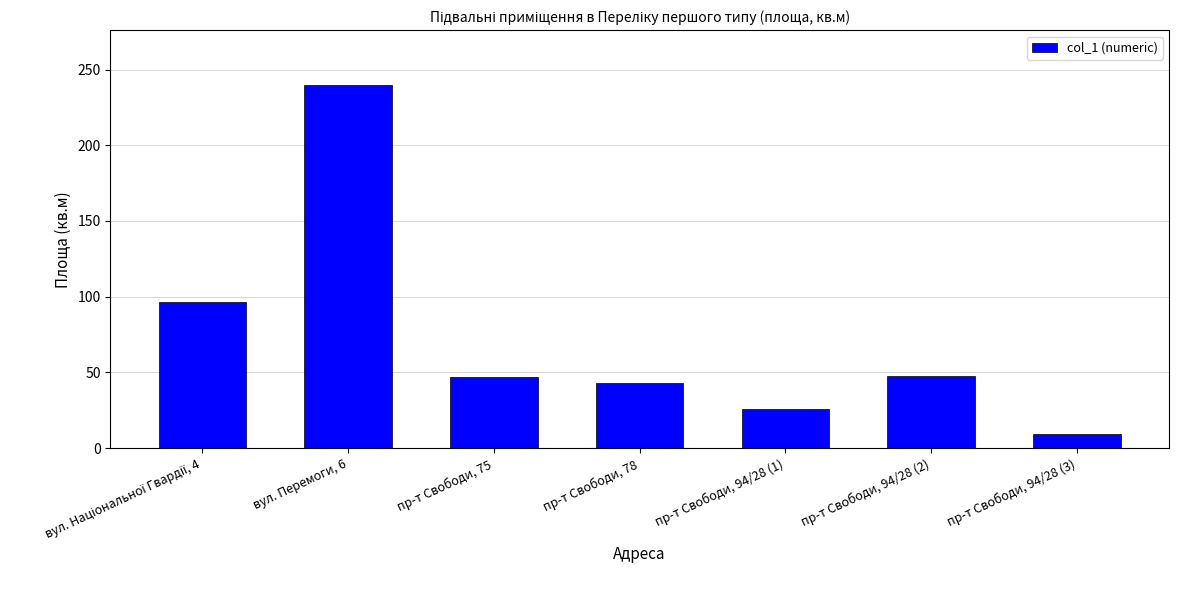

What is the difference between the values at пр-т Свободи, 94/28 (3) and пр-т Свободи, 75?

37.2